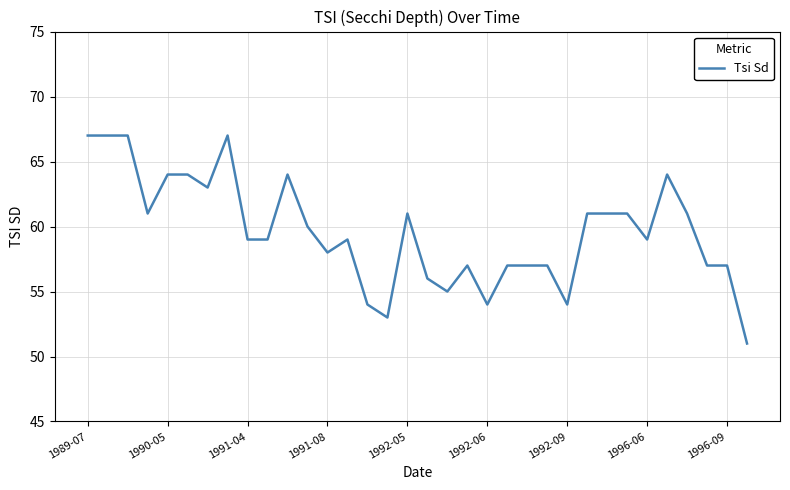

What is the smallest value displayed?

51